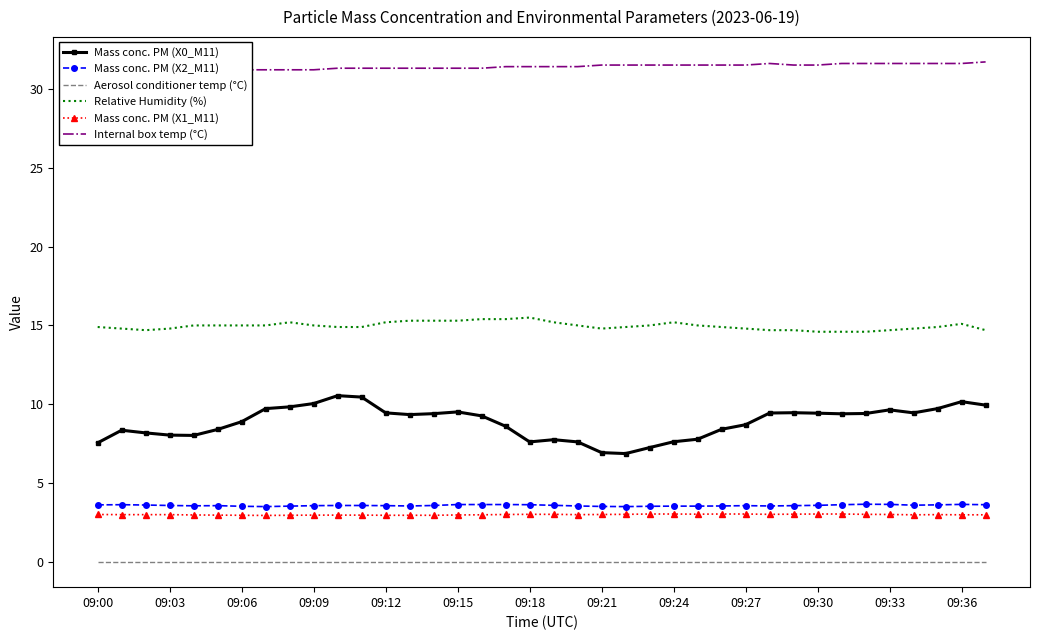

What is the minimum value for Relative Humidity (%)?

14.6